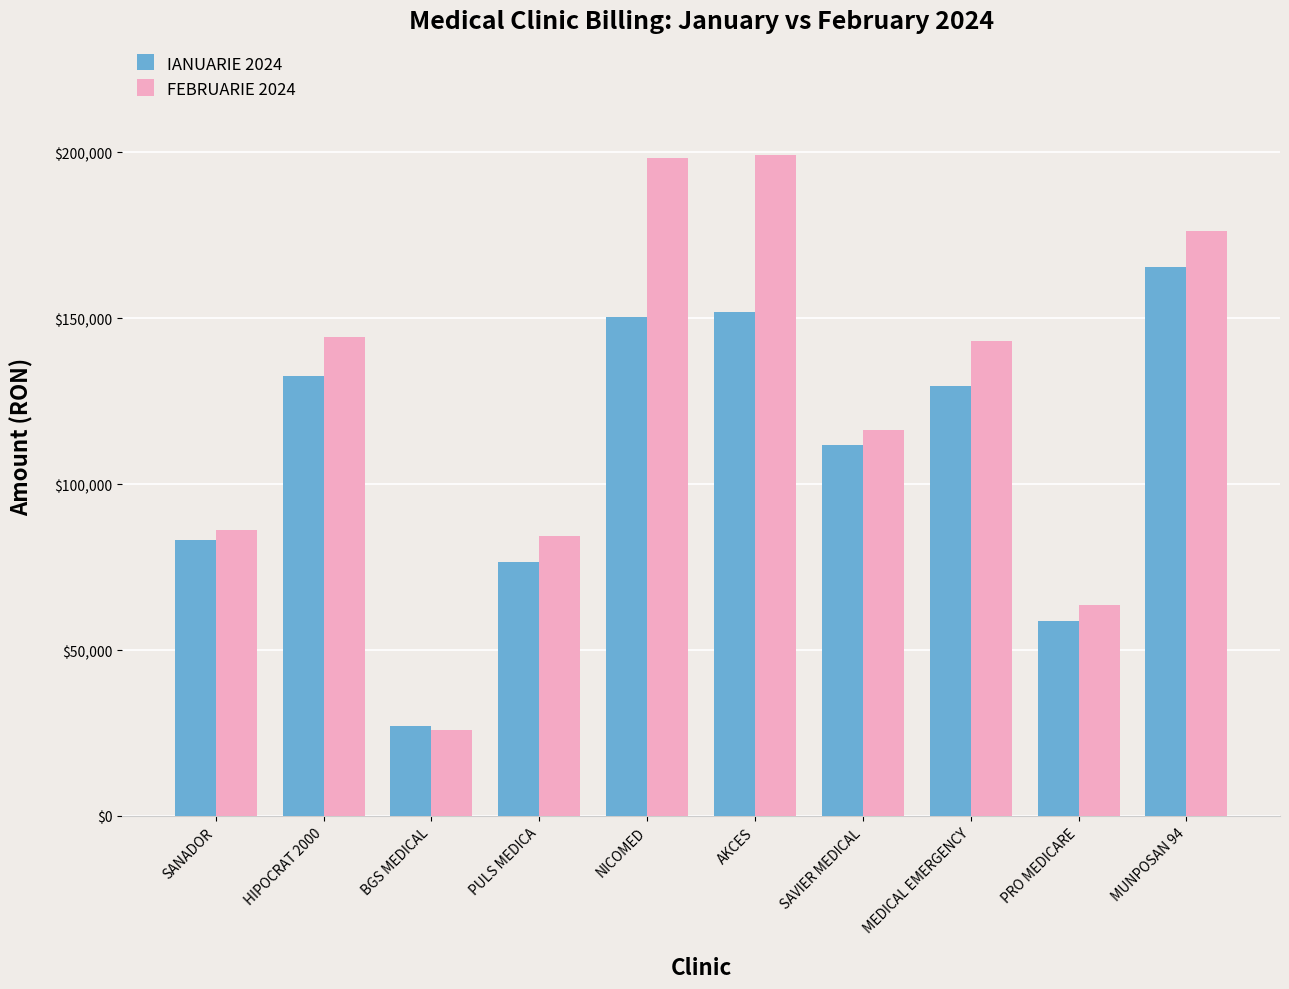

What is the maximum value for IANUARIE 2024?

165574.1